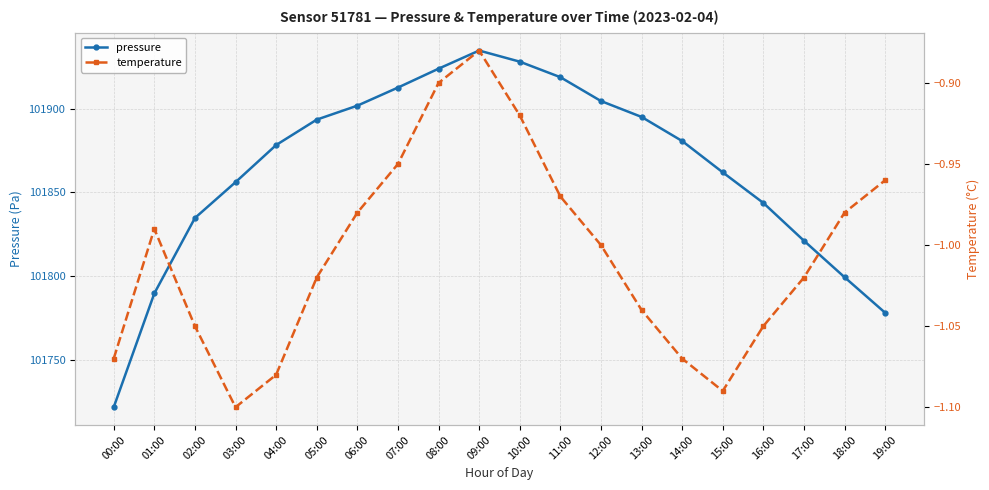

What is the total value across all series at 08:00?

101922.9